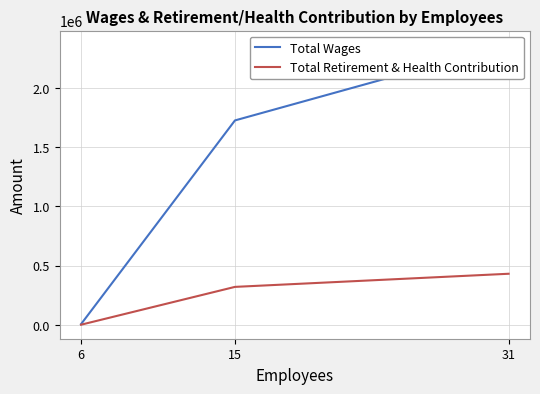

What is the difference between the maximum and minimum values in the Total Wages series?

2364313